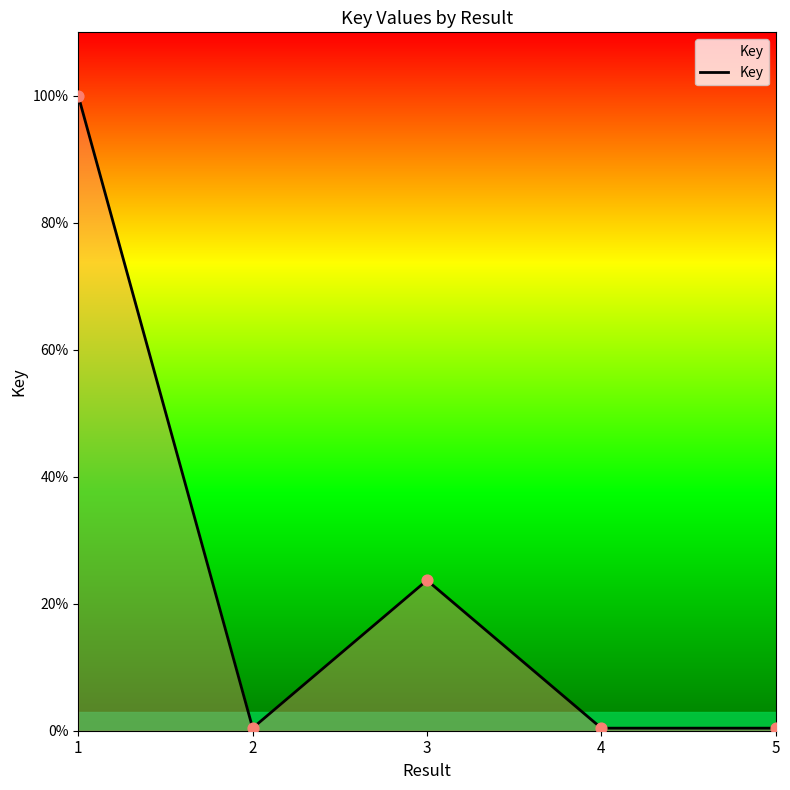

Which has a higher value, 5 or 2?

2